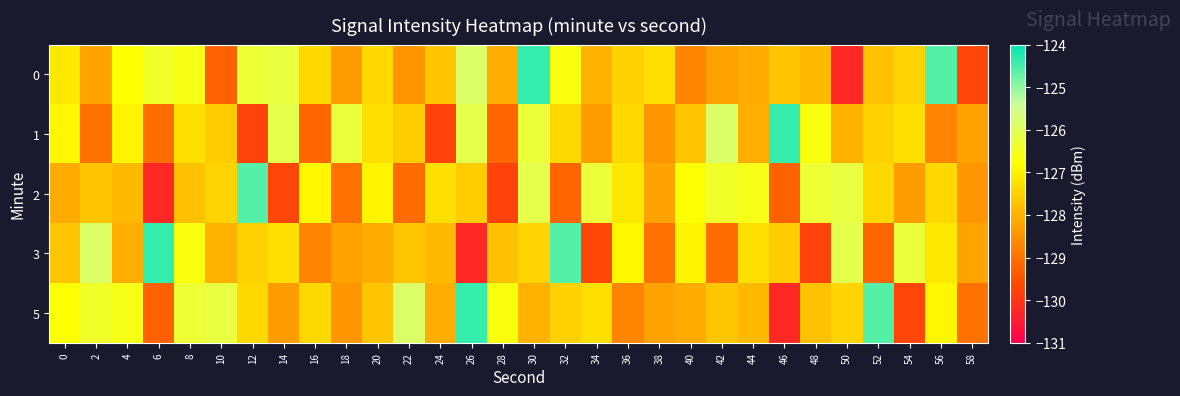

What is the total value across all series at 16?

-639.6